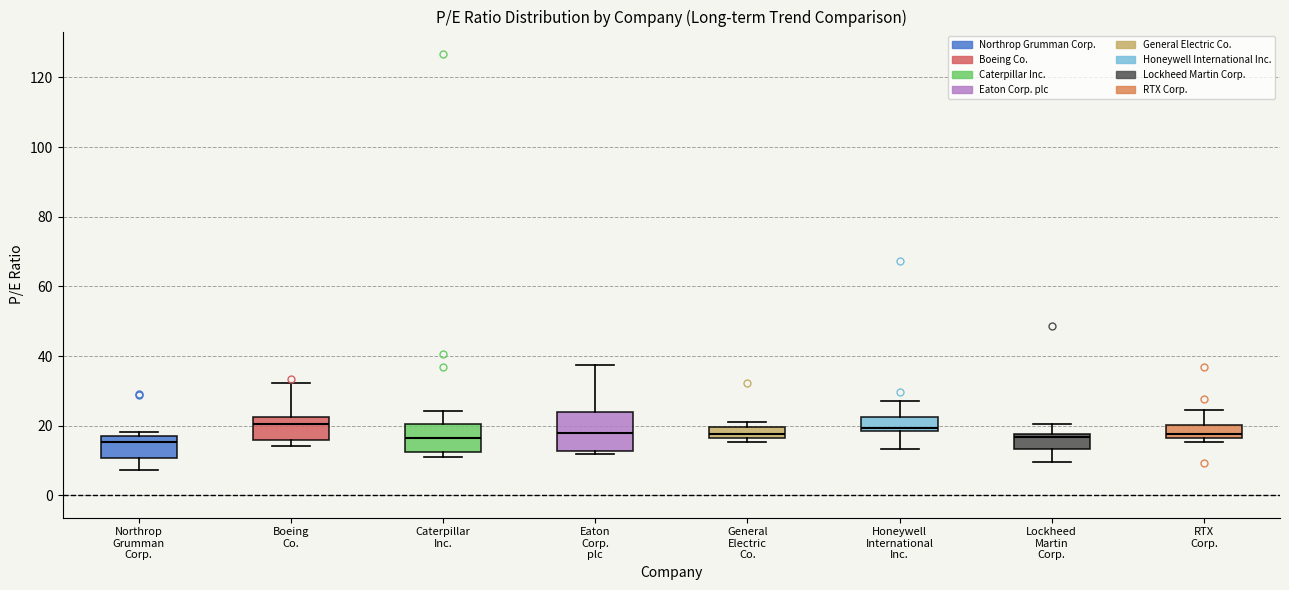

Reading left to right, read every box against the y-axis: the position of its median line, the range the box covers, and the ends of its whiskers. The values are not printed on the chart, so give them approximately, as read against the axis.

Northrop Grumman Corp.: median 16, box 10 to 18, whiskers 8 to 18 (just above the box's upper edge)
Boeing Co.: median 20, box 16 to 22, whiskers 14 to 32
Caterpillar Inc.: median 16, box 12 to 20, whiskers 12 (just below the box's lower edge) to 24
Eaton Corp. plc: median 18, box 12 to 24, whiskers 12 (just below the box's lower edge) to 38
General Electric Co.: median 18, box 16 to 20, whiskers 16 (just below the box's lower edge) to 22
Honeywell International Inc.: median 20, box 18 to 22, whiskers 14 to 26
Lockheed Martin Corp.: median 16, box 14 to 18, whiskers 10 to 20
RTX Corp.: median 18, box 16 to 20, whiskers 16 (just below the box's lower edge) to 24